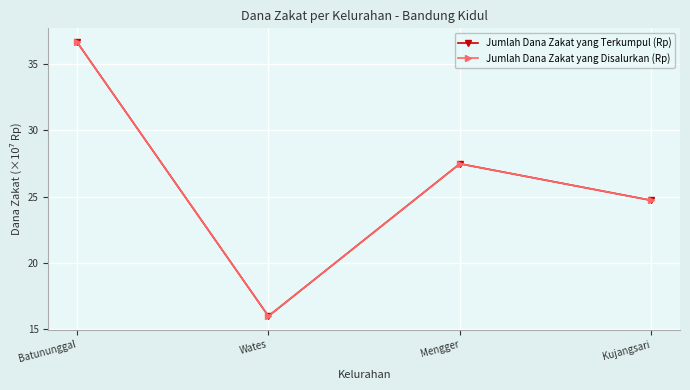

Does the chart have visible grid lines?

Yes